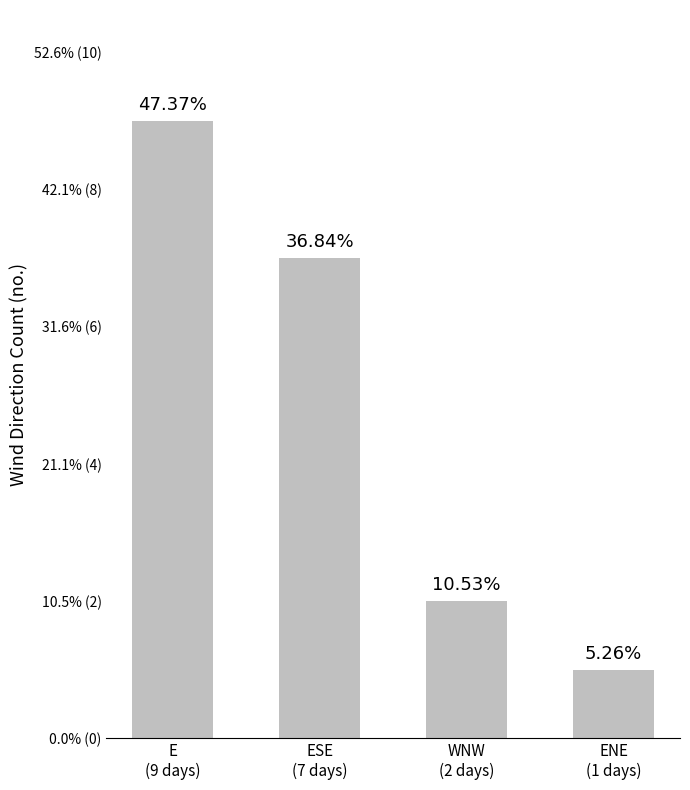

What is the difference between the maximum and second lowest values?

7